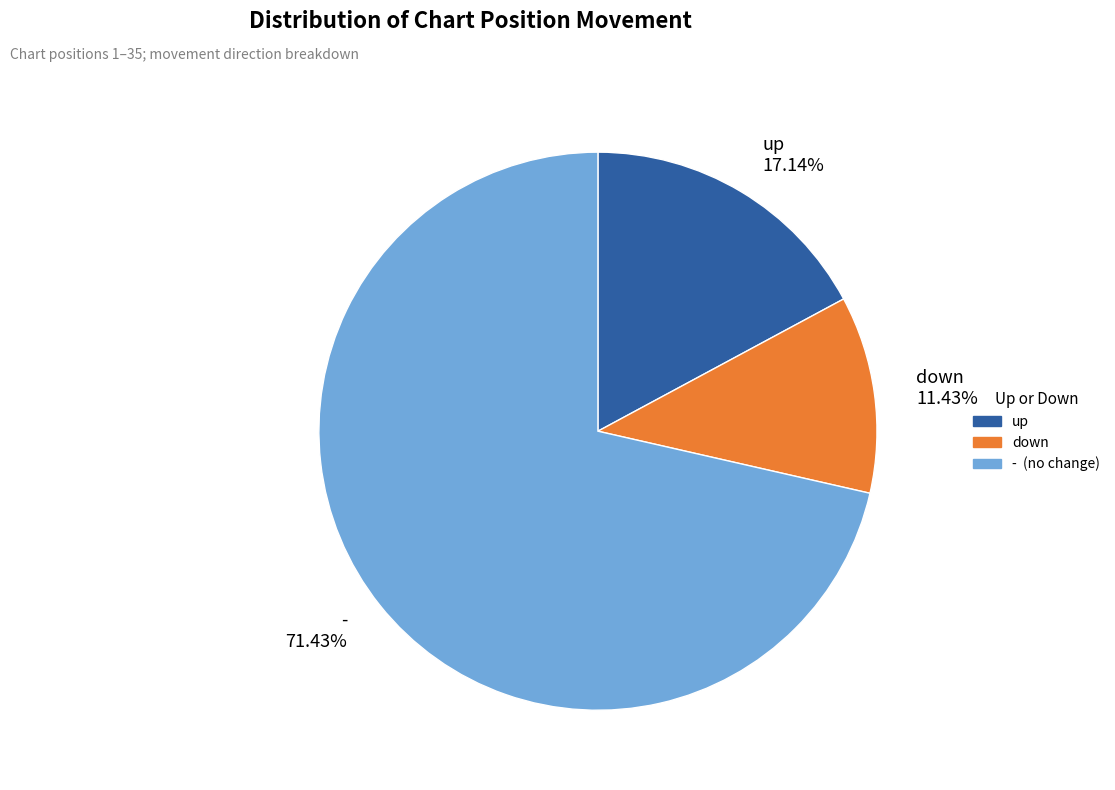

How many slices are in this pie chart?

3